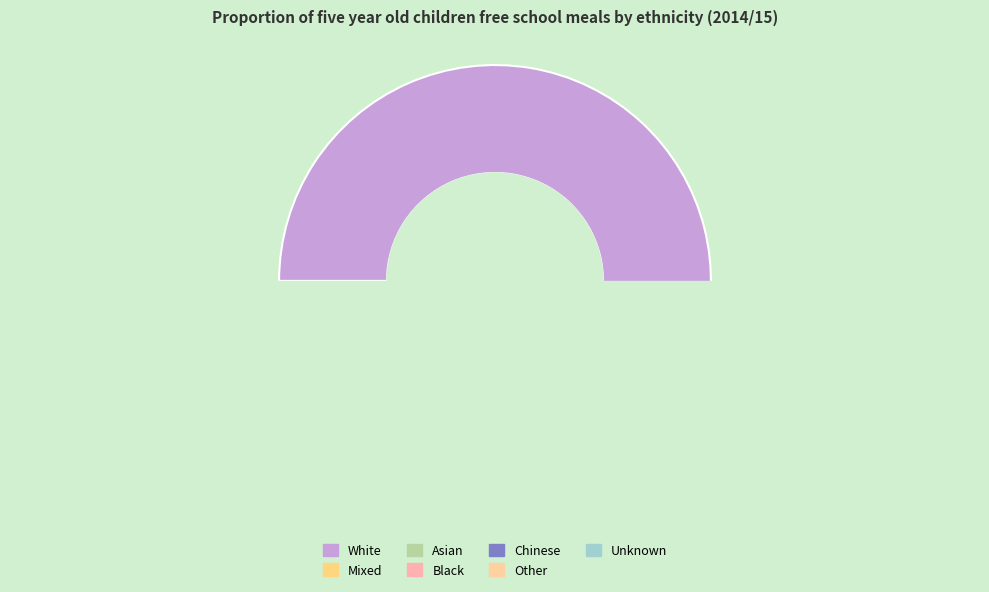

What is the ratio of the value at Other to the value at Black?

0.5